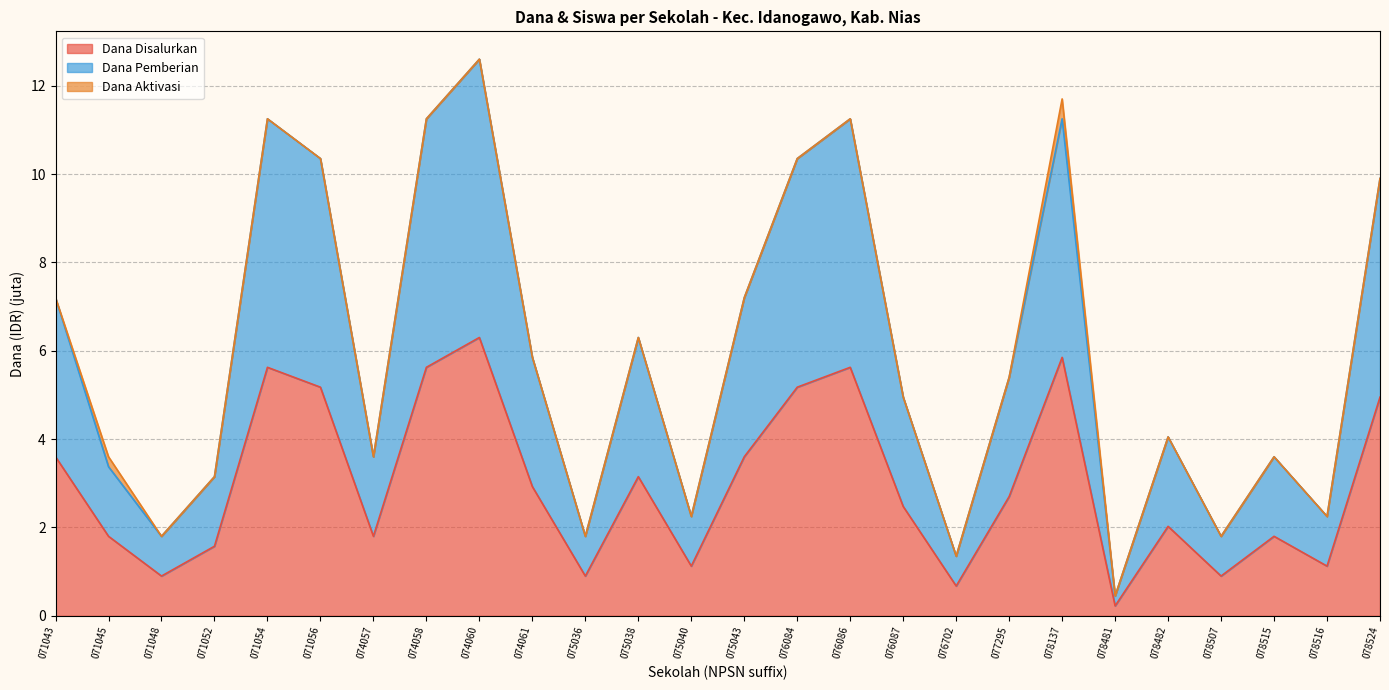

How many values in the Dana Disalurkan series exceed 2?

15